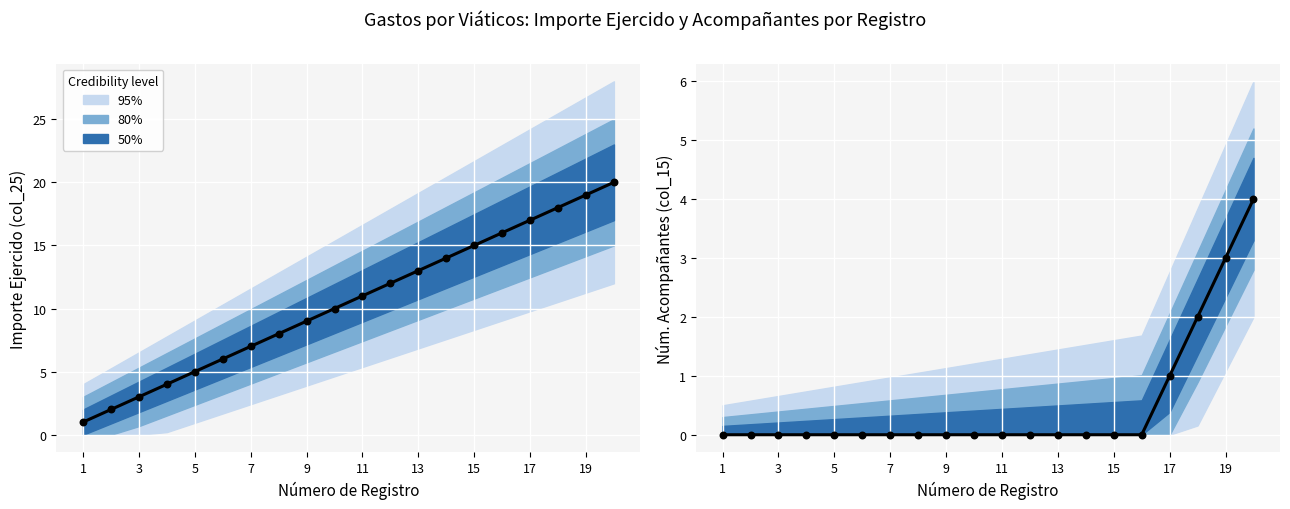

Which has a higher value, 13 or 19?

19